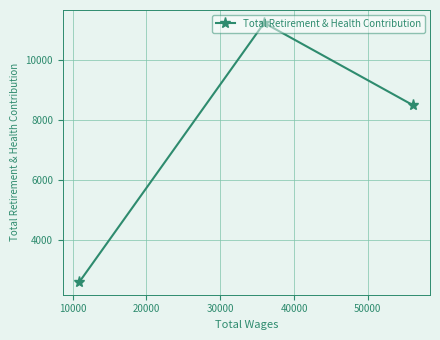

What is the average value?

7457